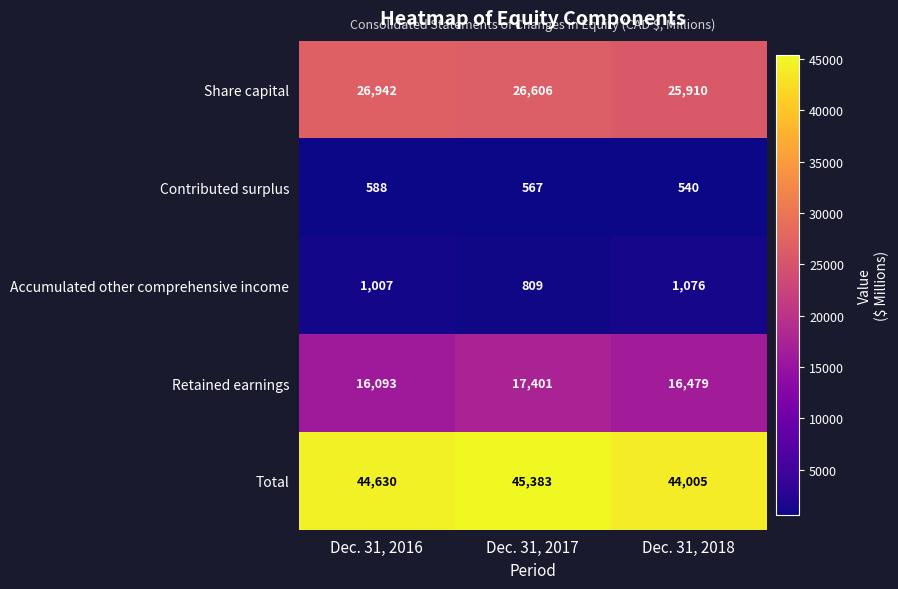

The value of Total at Dec. 31, 2017 is 45383. True or false?

True